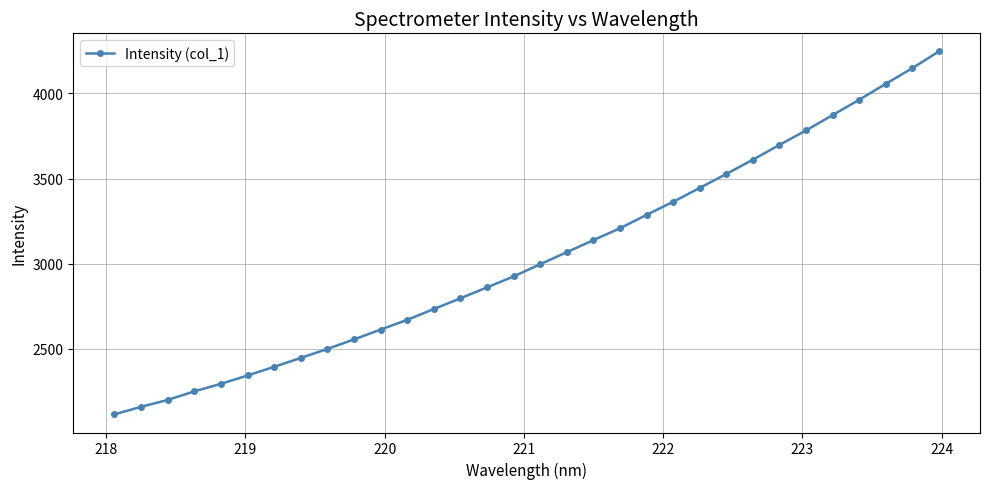

True or false: there are more than 0 points higher than both neighbors.

False